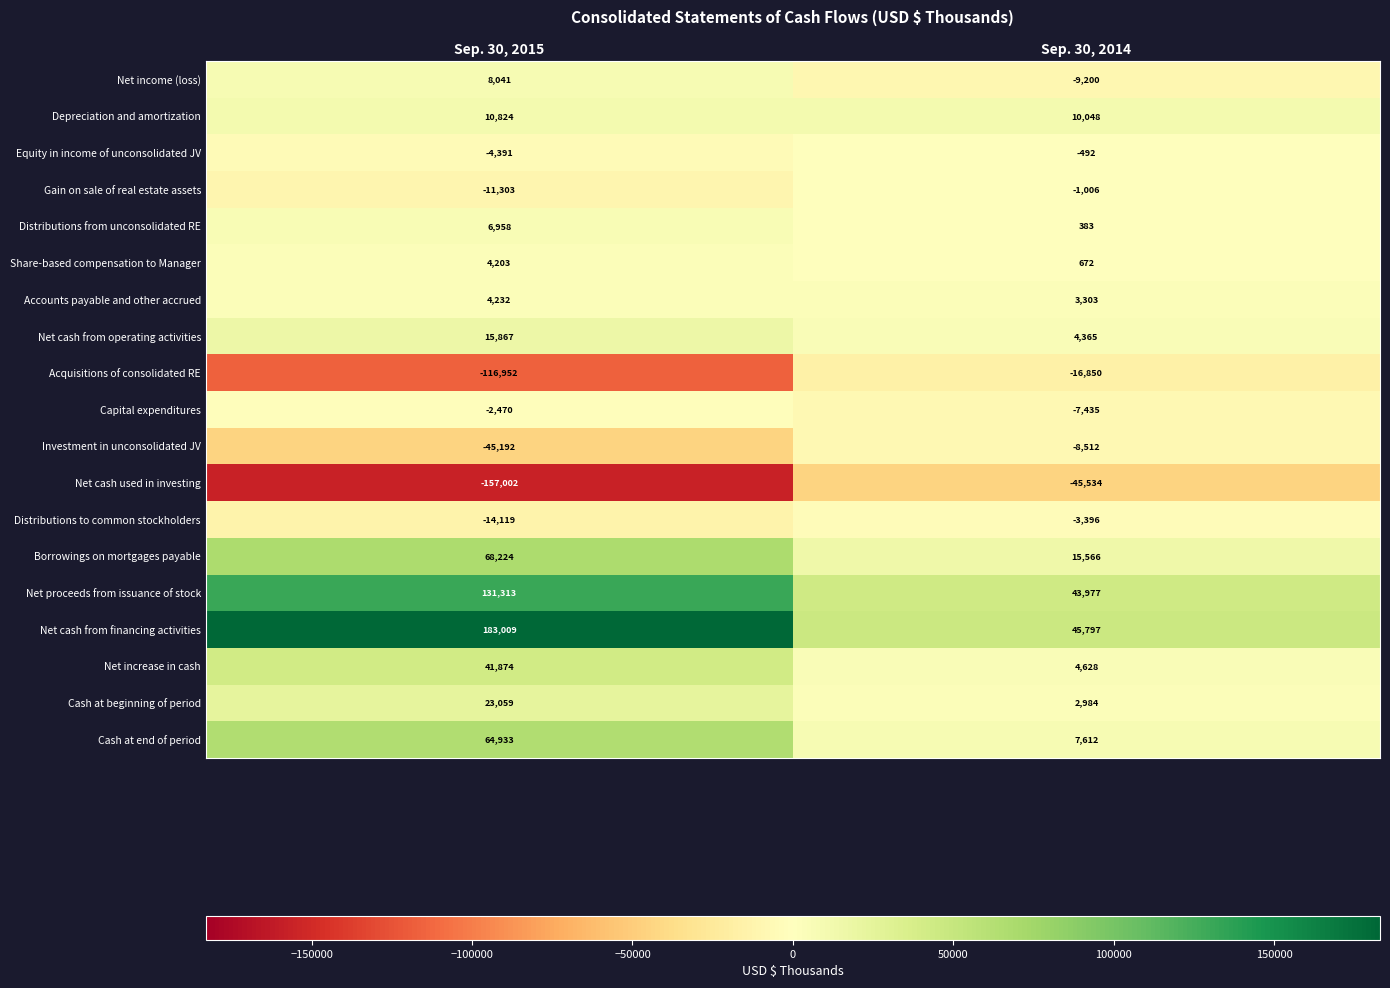

The value of Net increase in cash at Sep. 30, 2015 is 55456. True or false?

False